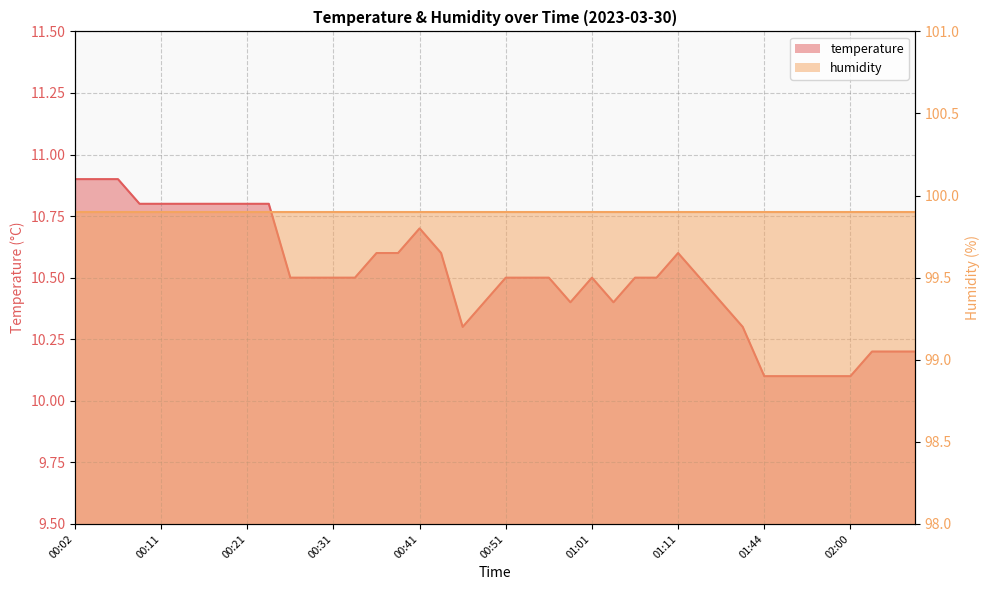

What is the sum of all values?

420.2